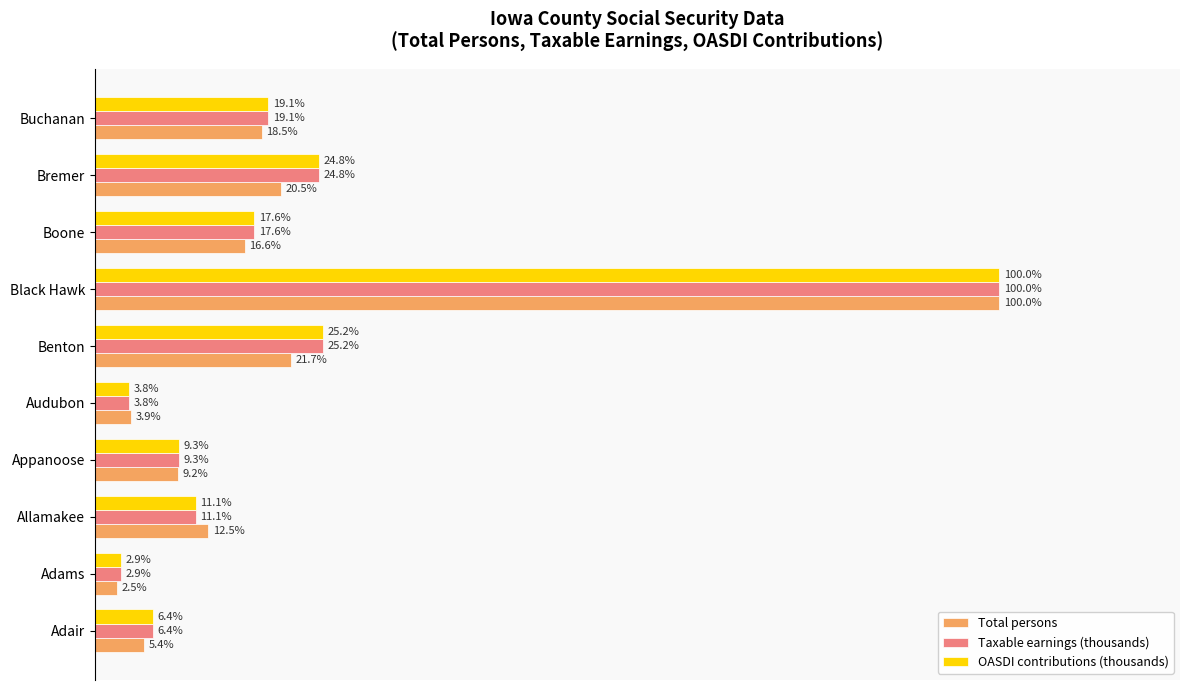

Which series has the largest range (max minus min)?

Total persons